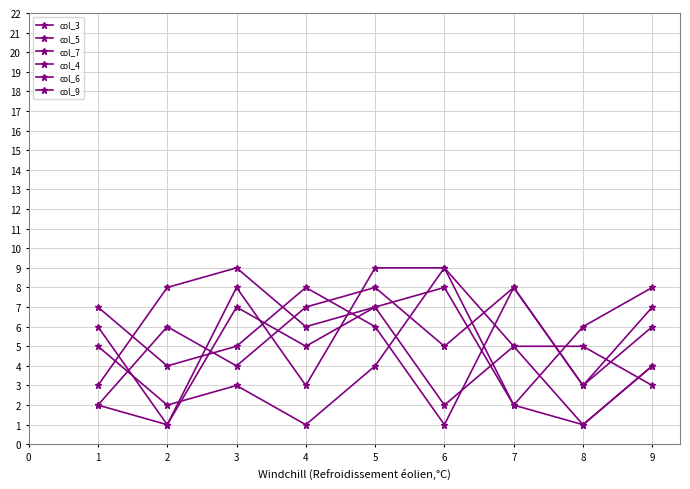

How many times do col_7 and col_5 cross each other?

4